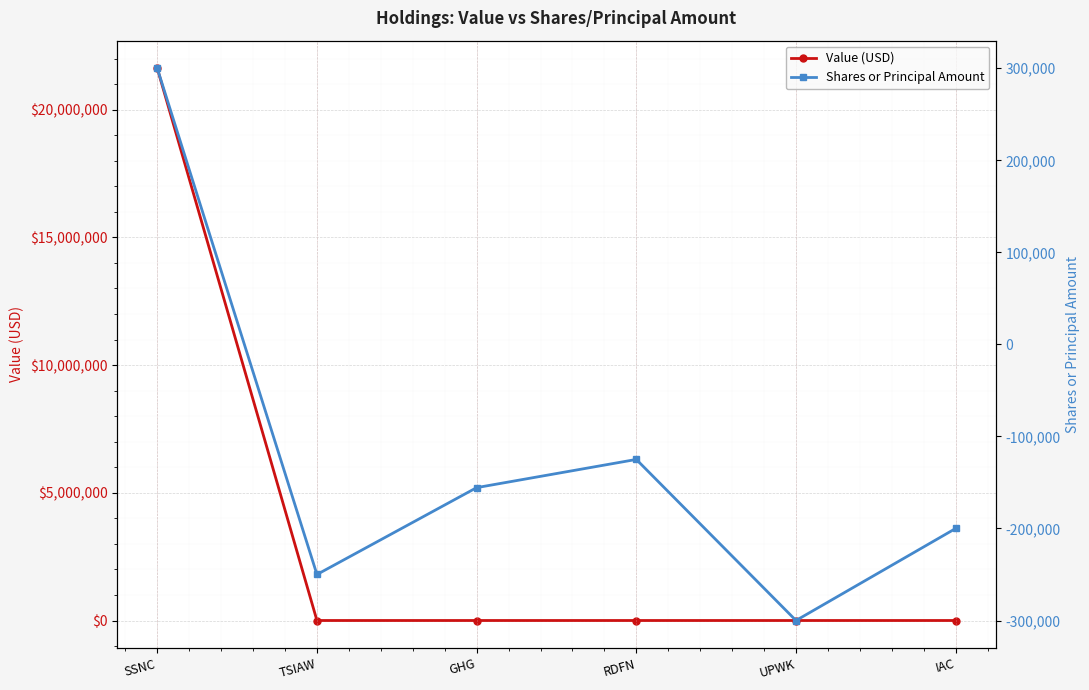

Which series has the widest spread of values?

Value (USD)